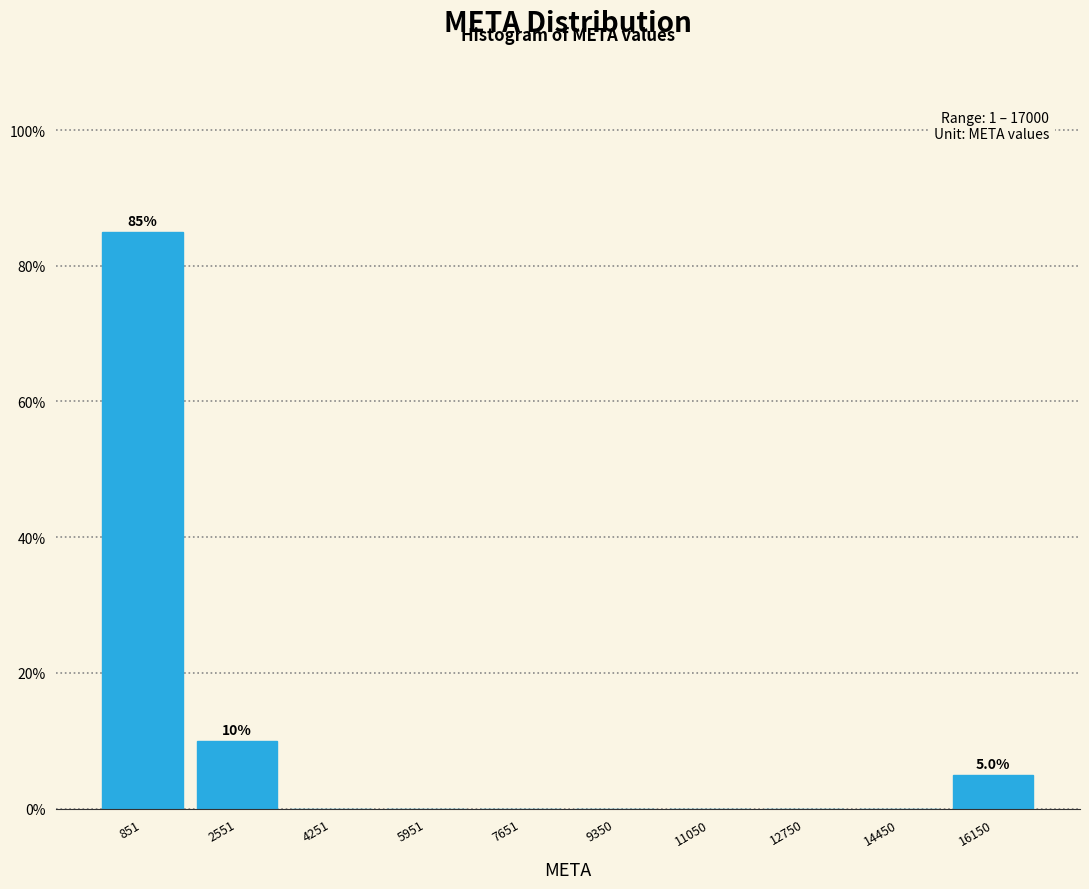

Which range on the x-axis has the tallest bar?

0 to 1800